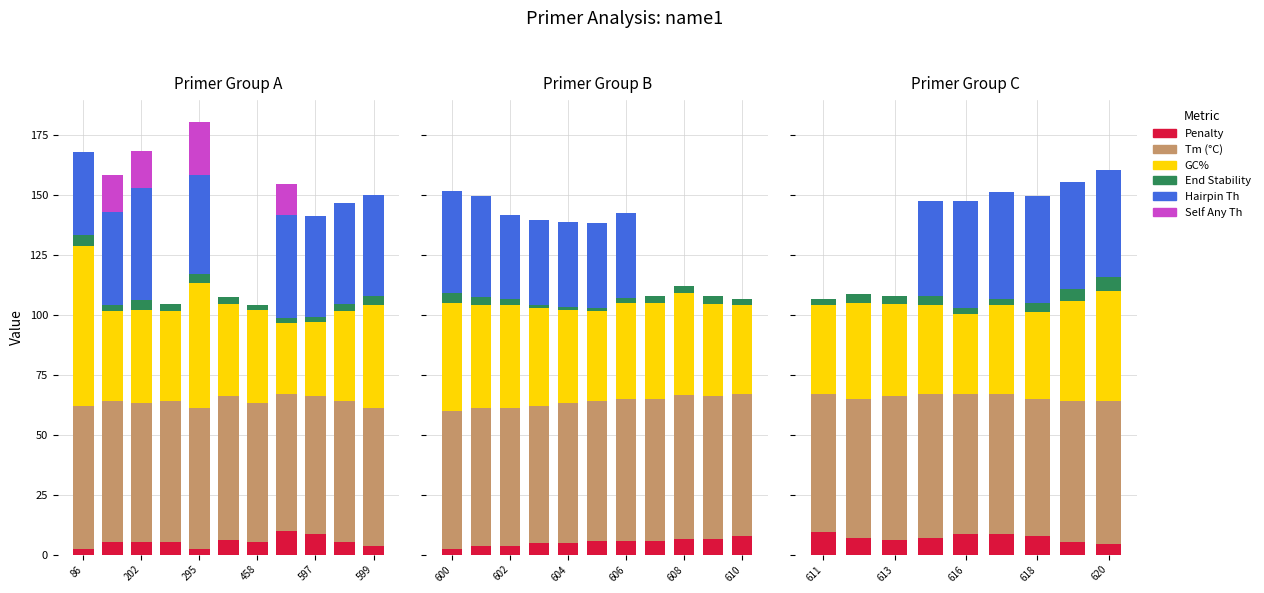

What is the sum of the End Stability values at 202 and 6?

7.3